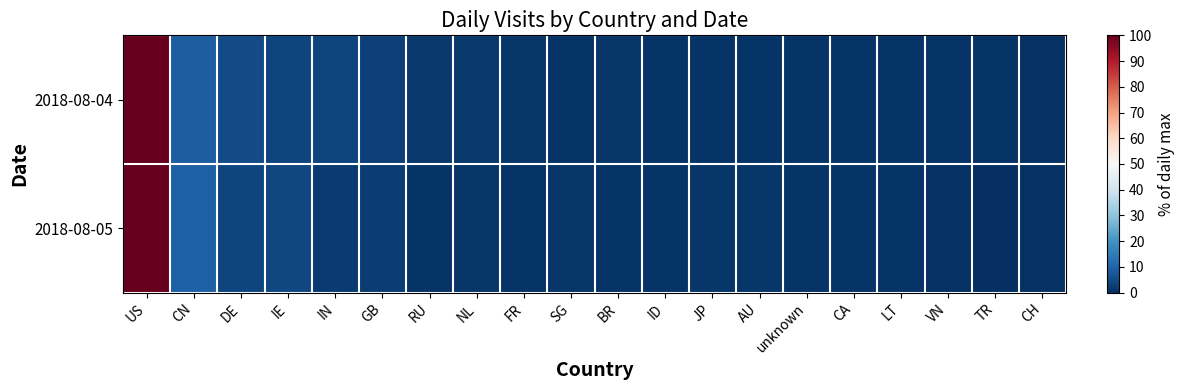

List the series in order of their overall mean, highest first.

2018-08-04, 2018-08-05